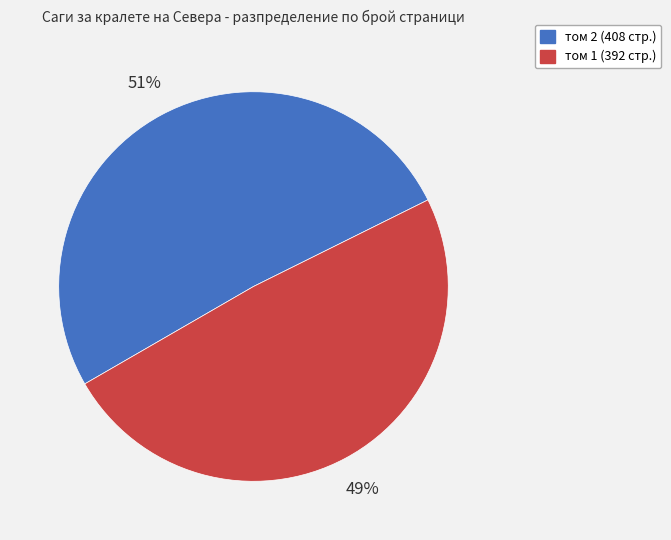

Is the sum of том 1 (392 стр.) and том 2 (408 стр.) greater than half?

Yes